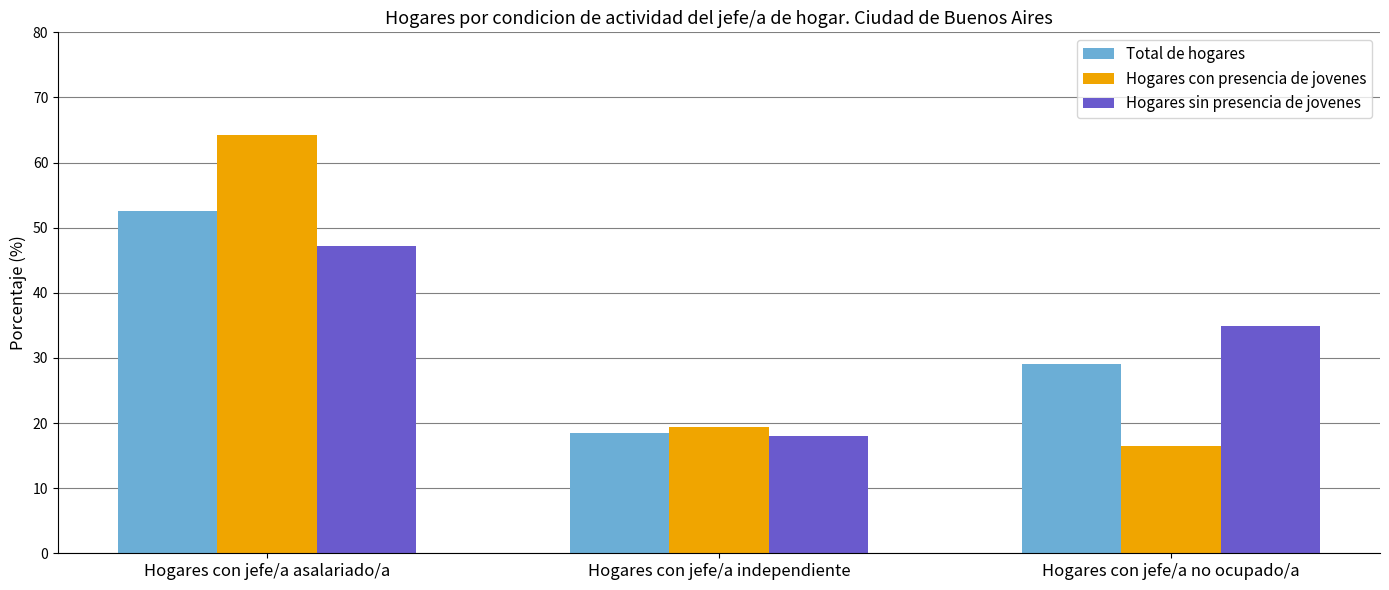

What is the highest value of the Hogares con presencia de jovenes series?

64.2